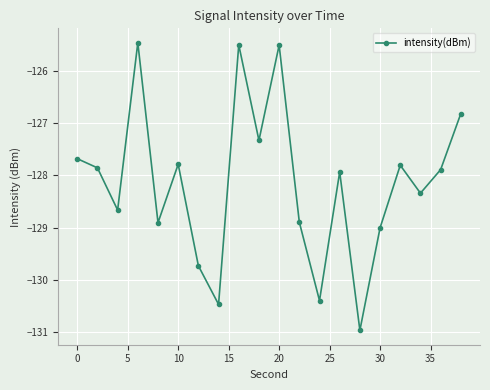

What is the maximum value shown in the chart?

-125.4